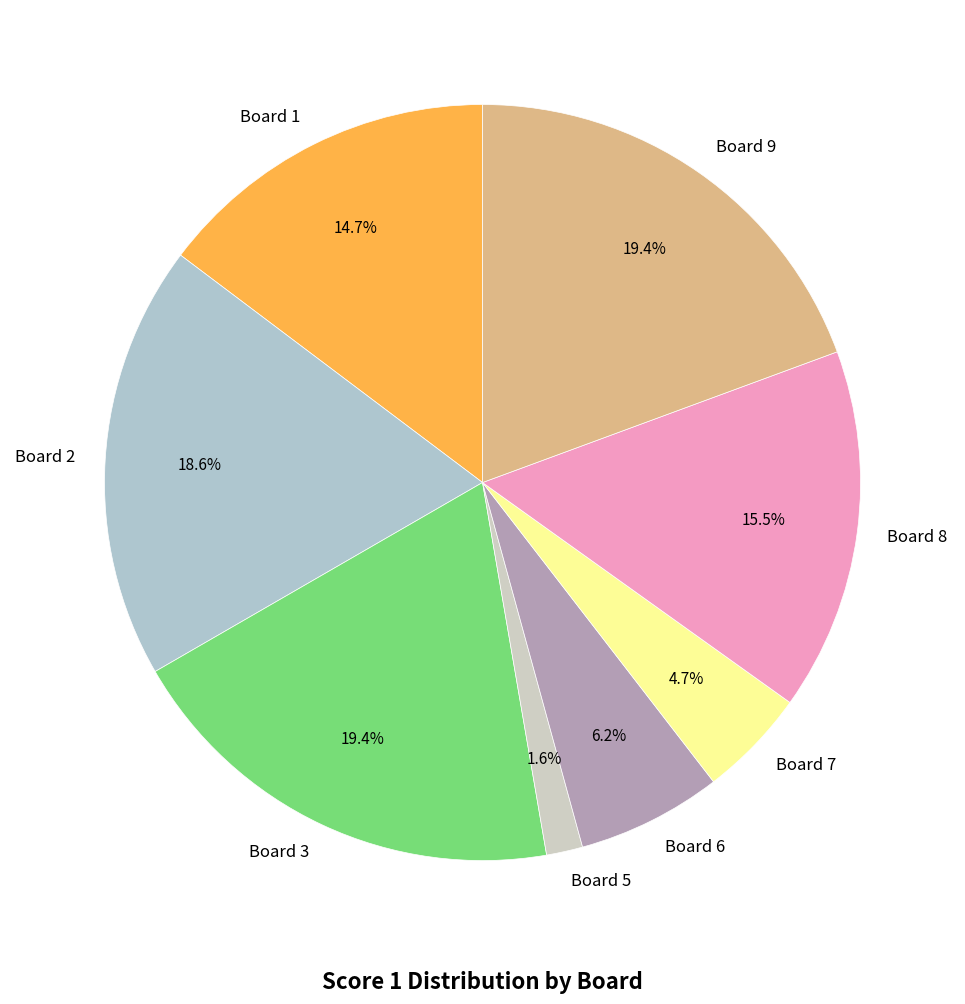

To the nearest percent, what is the combined percentage of Board 6 and Board 7?

11%